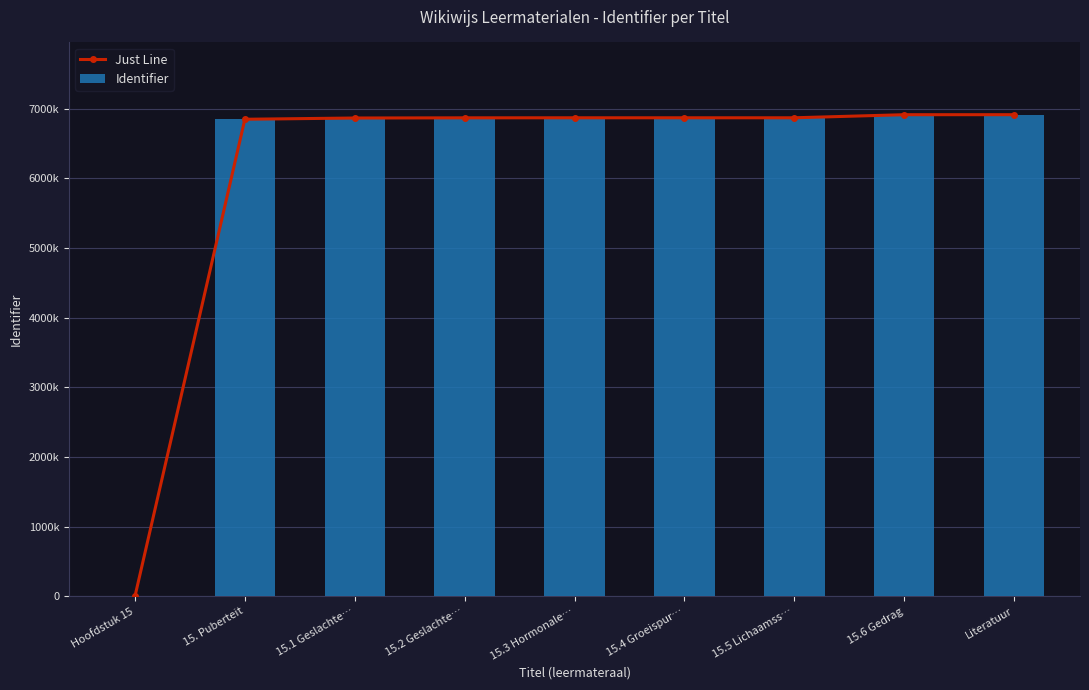

Reading left to right, what are all the values shown in this chart?

Just Line: 0	6850217	6868312	6870869	6871545	6871552	6871565	6915830	6915980
Identifier: 0	6850217	6868312	6870869	6871545	6871552	6871565	6915830	6915980